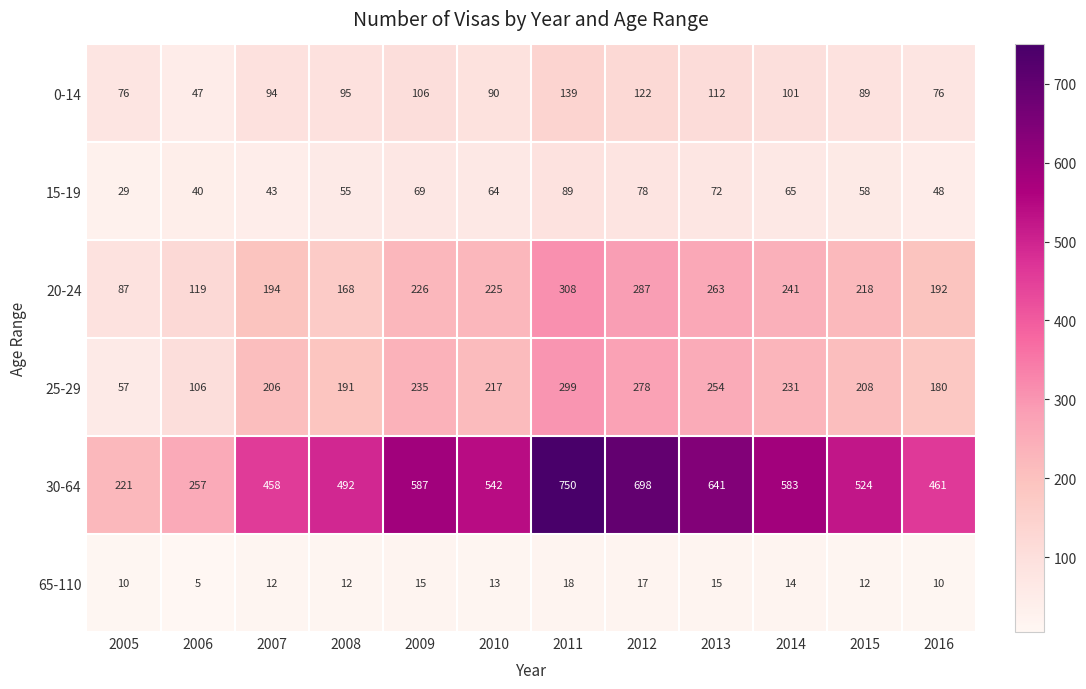

Between 2005 and 2015, which series saw the biggest shift?

30-64